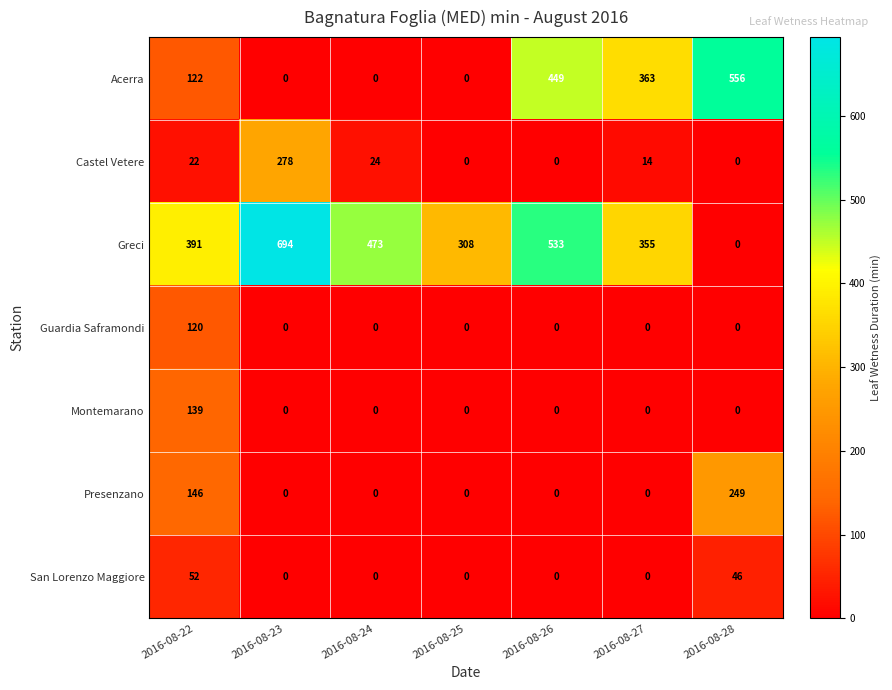

Which series changed the most between 2016-08-22 and 2016-08-27?

Acerra